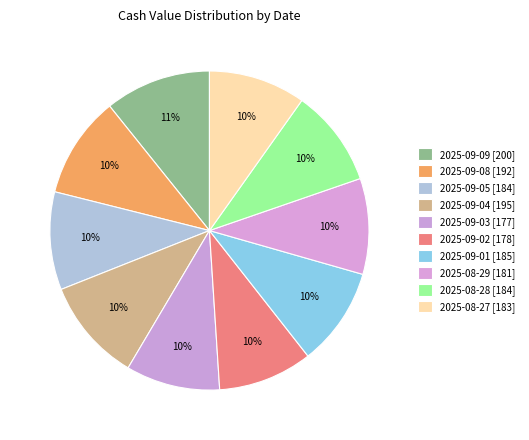

Is it true that 2025-08-27 is 10% of the pie?

True